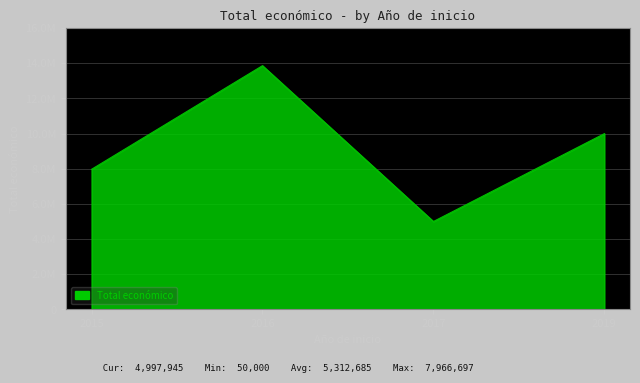

What is the minimum value shown in the chart?

50000